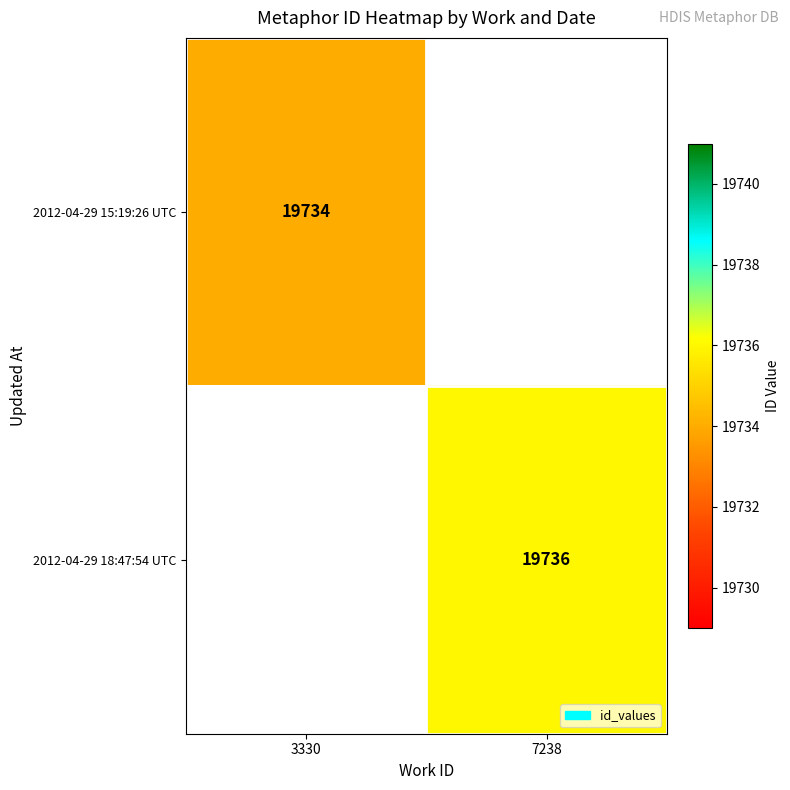

True or false: 2012-04-29 18:47:54 UTC has a value of 12224 at 7238.

False